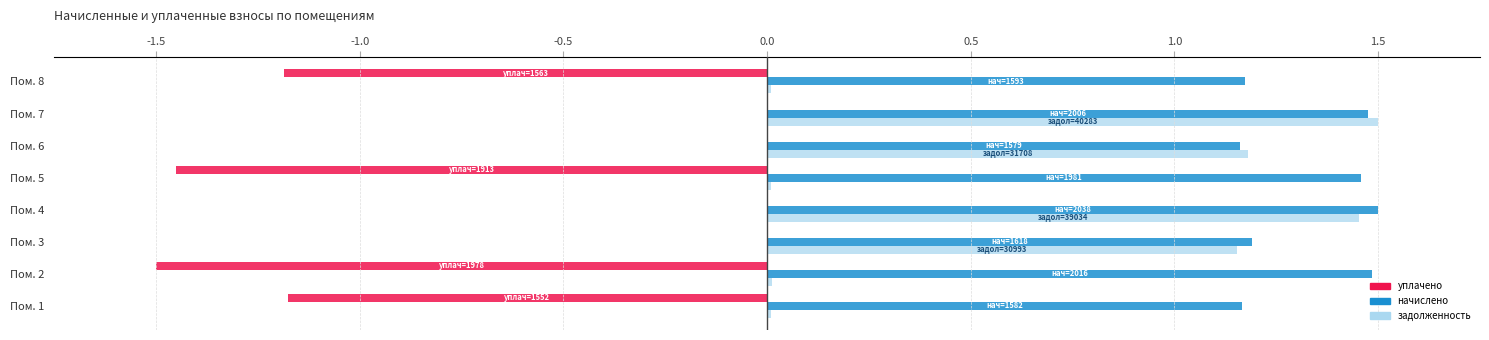

How many начислено values are between 1 and 2?

8